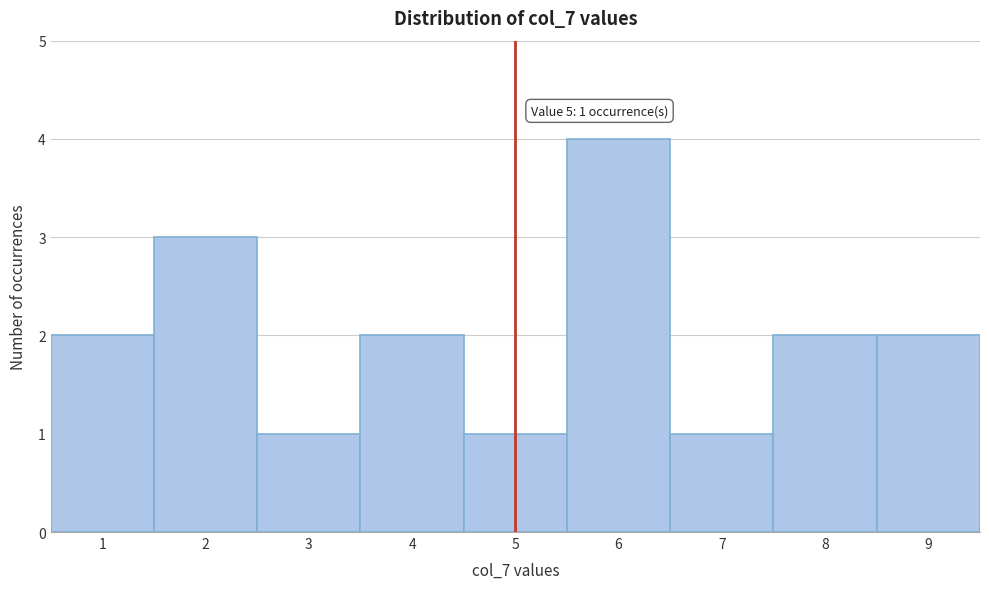

Over which range of the x-axis is the bar tallest?

5.5 to 6.5